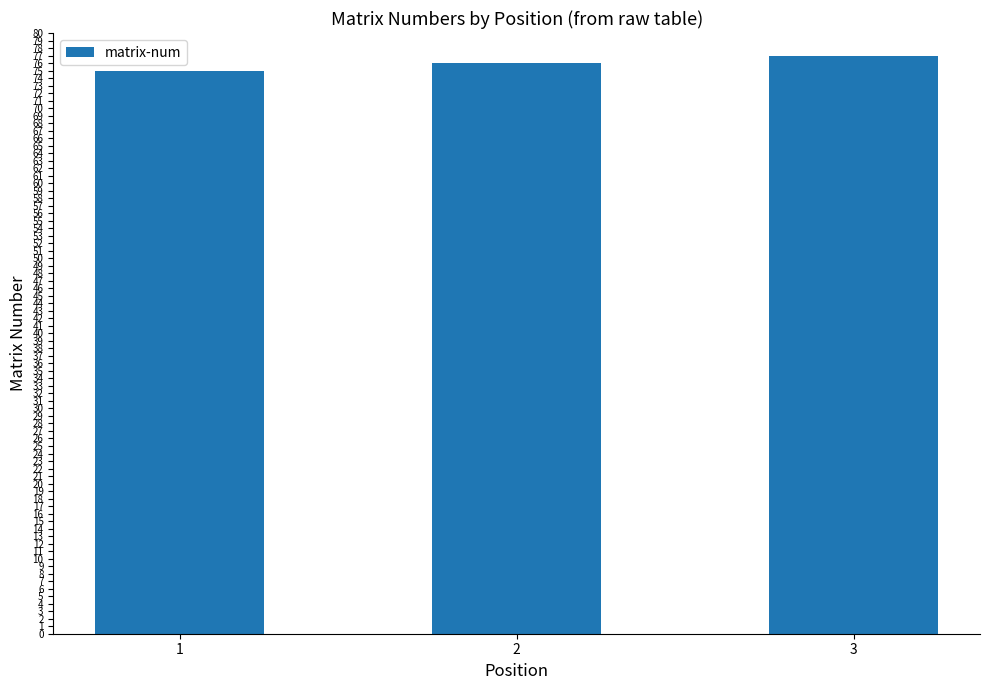

At which category does the chart reach its peak across all series?

3